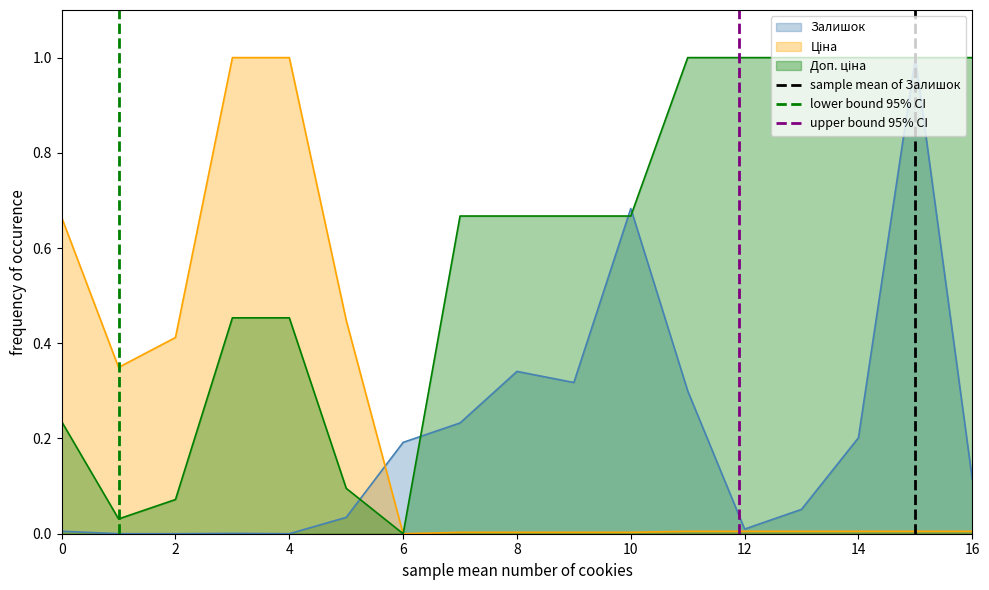

The value of sample mean of Залишок at 0 is -1. True or false?

False